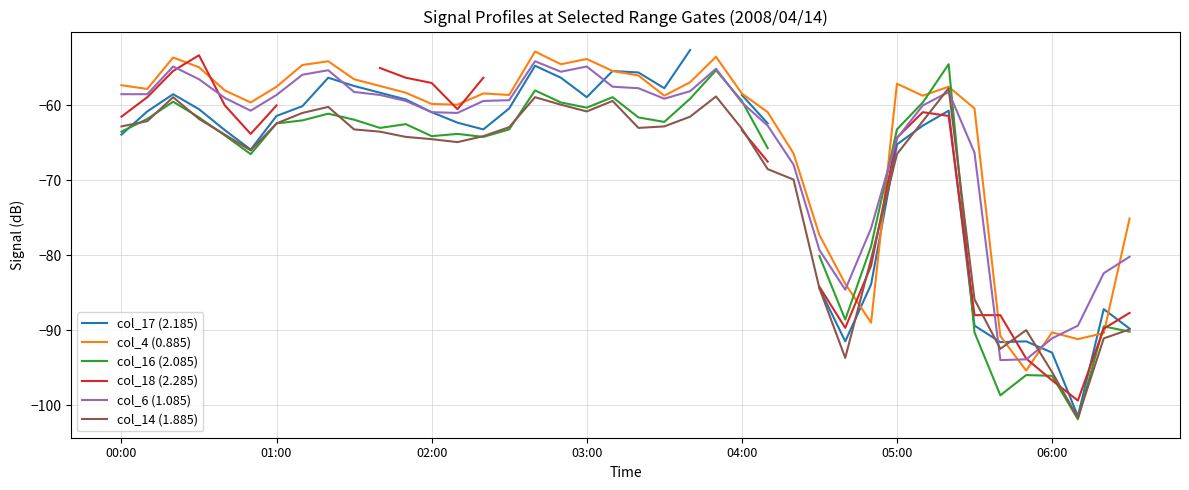

Is it true that col_4 (0.885) equals -30.7 at 05:00?

False